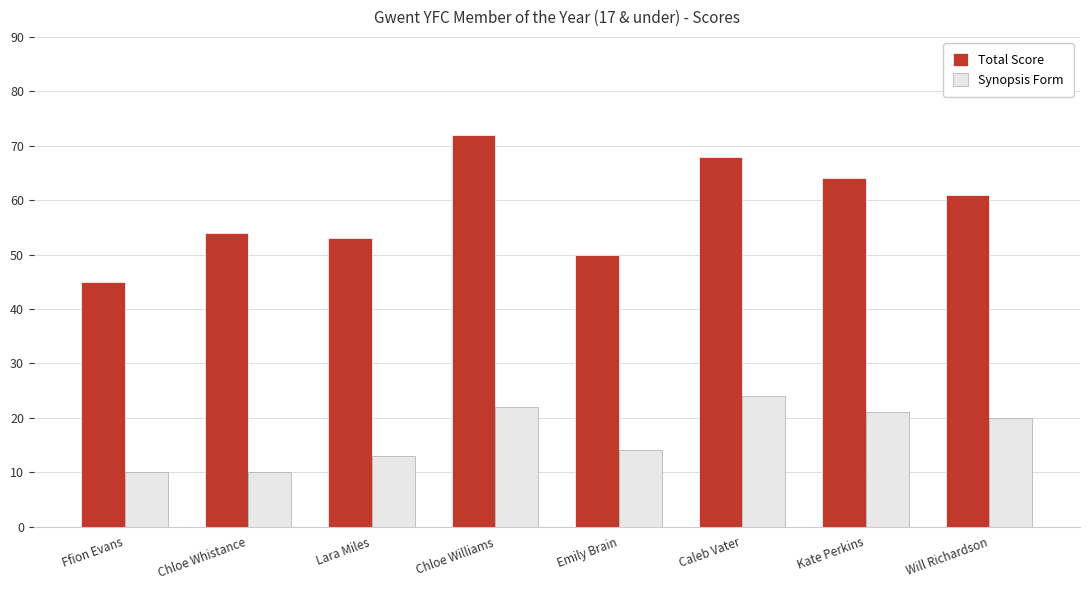

What is the minimum value shown in the chart?

10